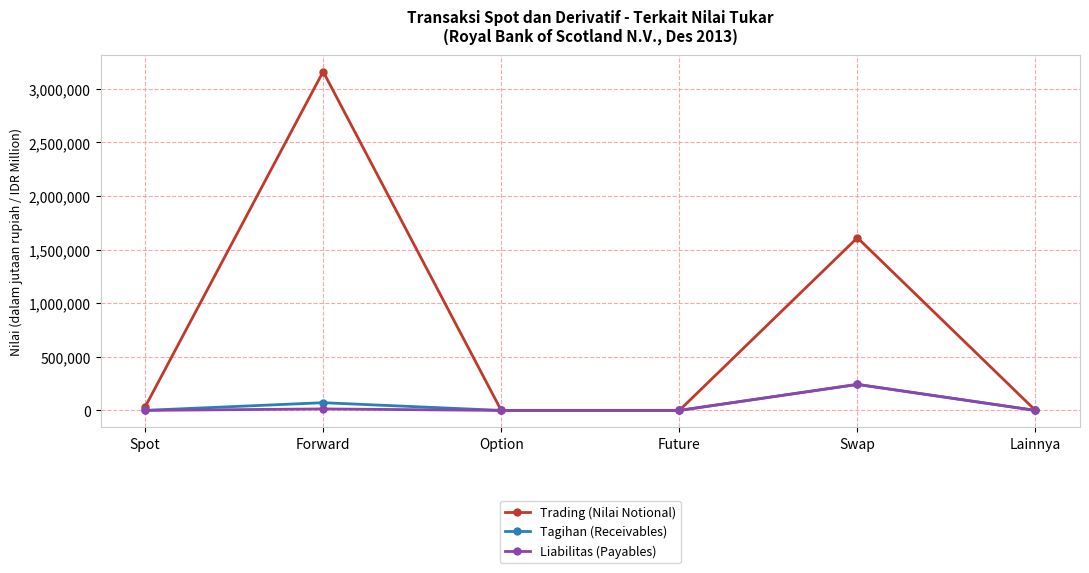

What is the average value of the Tagihan (Receivables) series?

52505